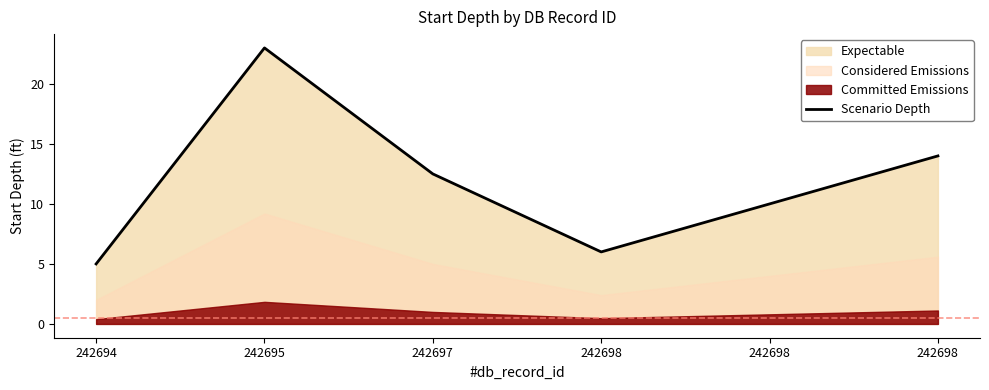

What is the maximum value shown in the chart?

23.0